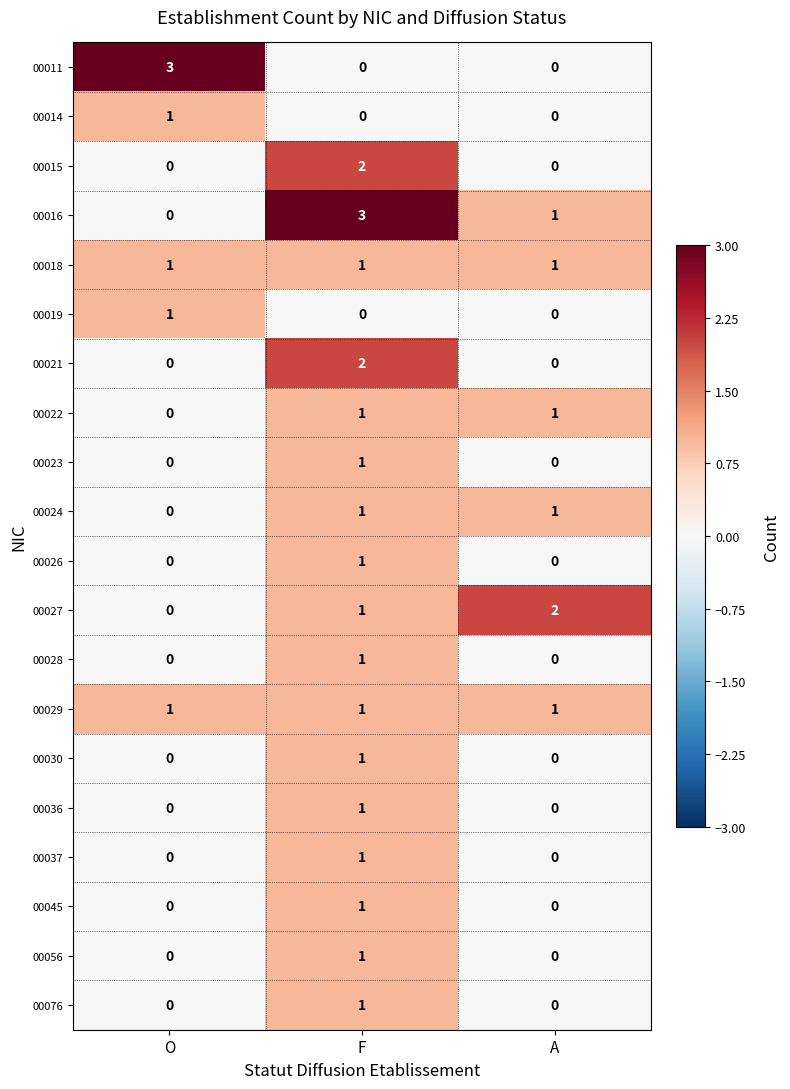

Count the number of data series in this chart.

20